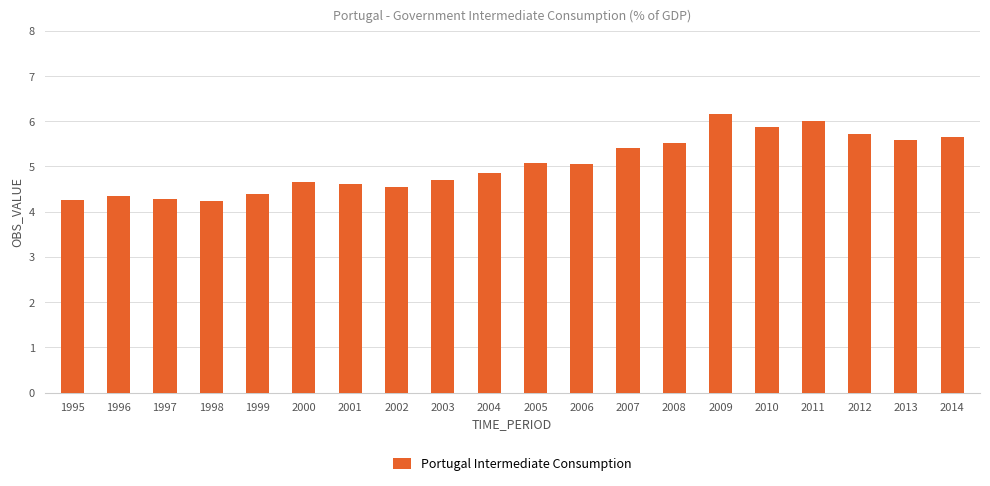

Is it true that the value at 2005 is 3.5?

False